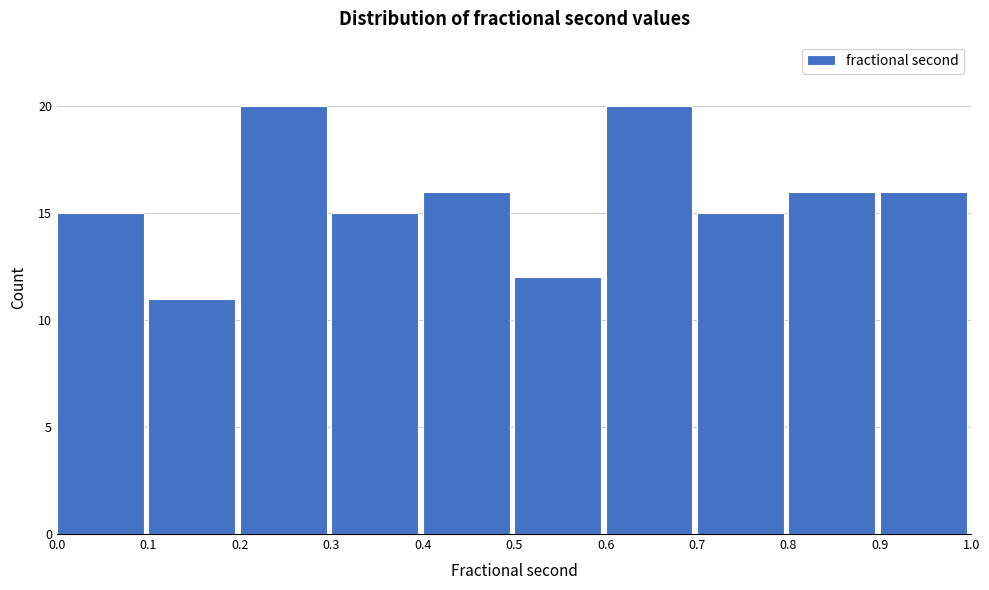

Reading left to right, list every bar in this chart as the range it spans on the x-axis followed by its height. The values are not printed on the chart, so give them approximately, as read against the axis.

0.0 to 0.1: 15
0.1 to 0.2: 11
0.2 to 0.3: 20
0.3 to 0.4: 15
0.4 to 0.5: 16
0.5 to 0.6: 12
0.6 to 0.7: 20
0.7 to 0.8: 15
0.8 to 0.9: 16
0.9 to 1.0: 16